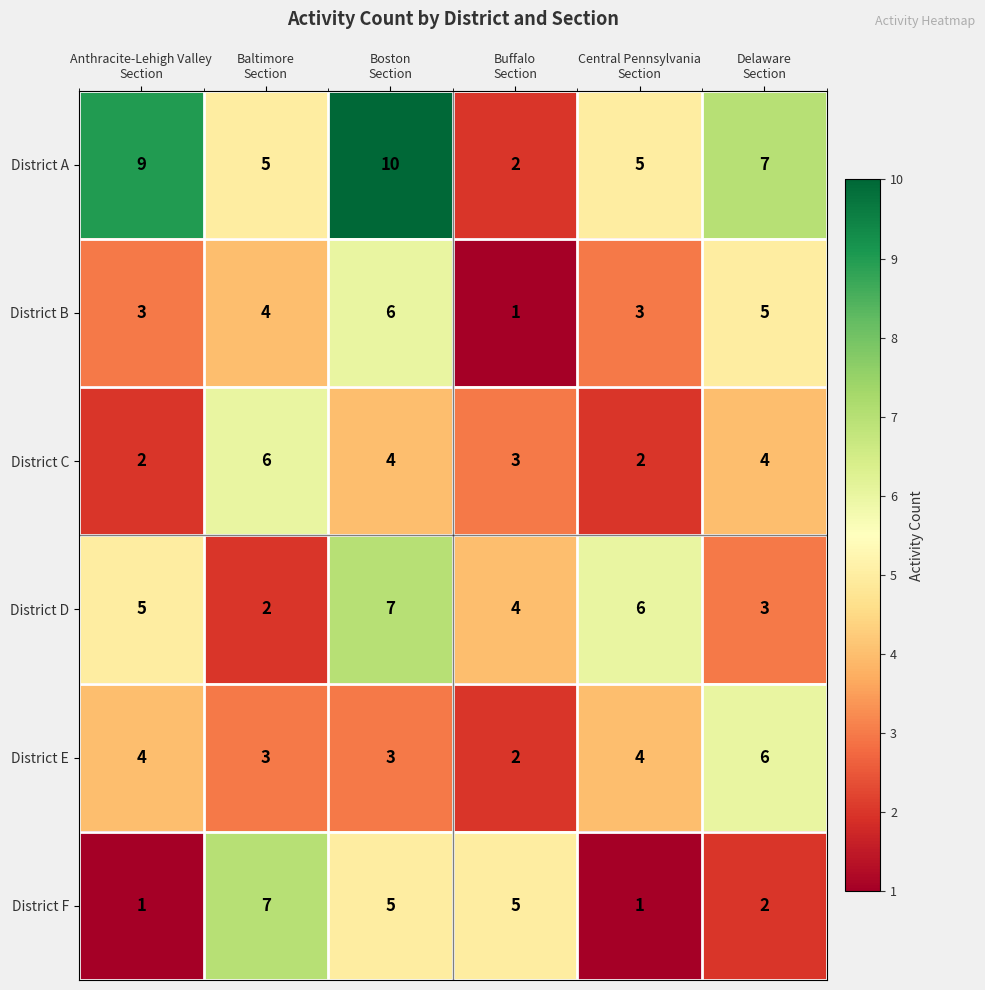

How many categories are shown in the chart?

6